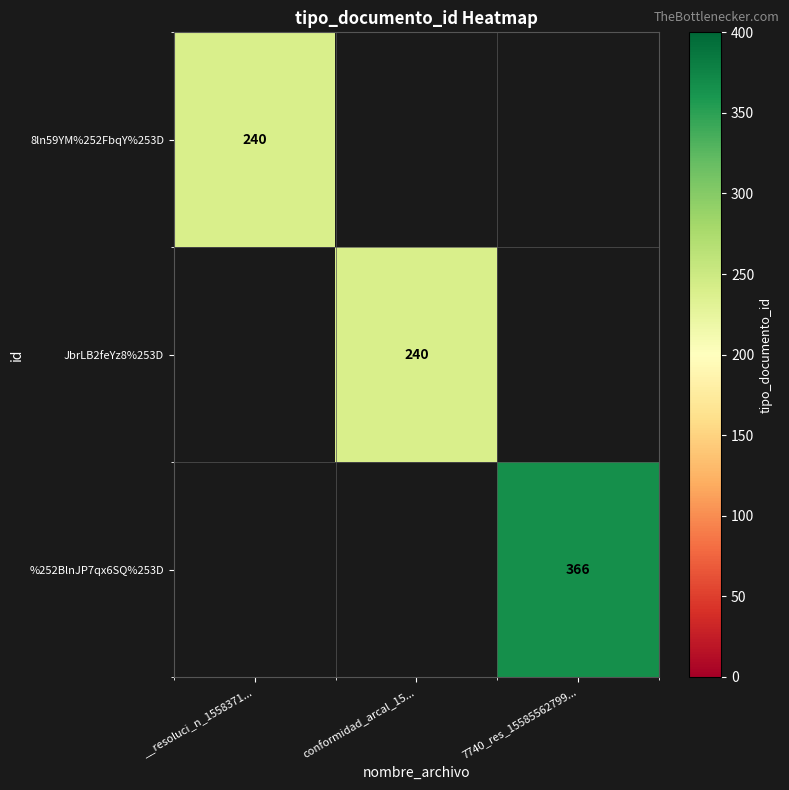

True or false: 8ln59YM%252FbqY%253D has a value of 130 at __resoluci_n_1558371....

False